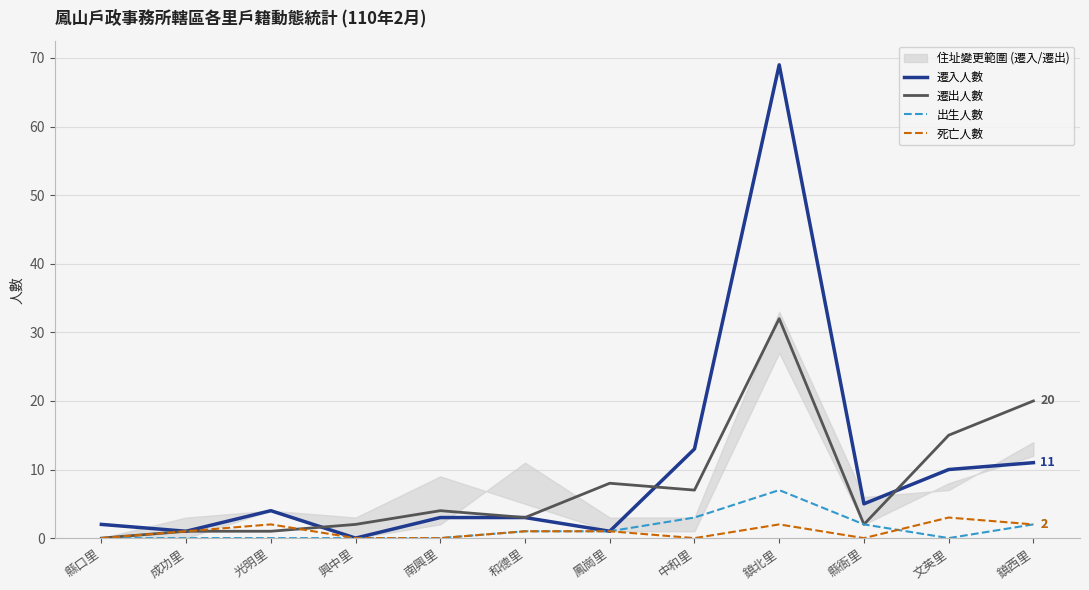

The 死亡人數 series shows -2 at 南興里. True or false?

False